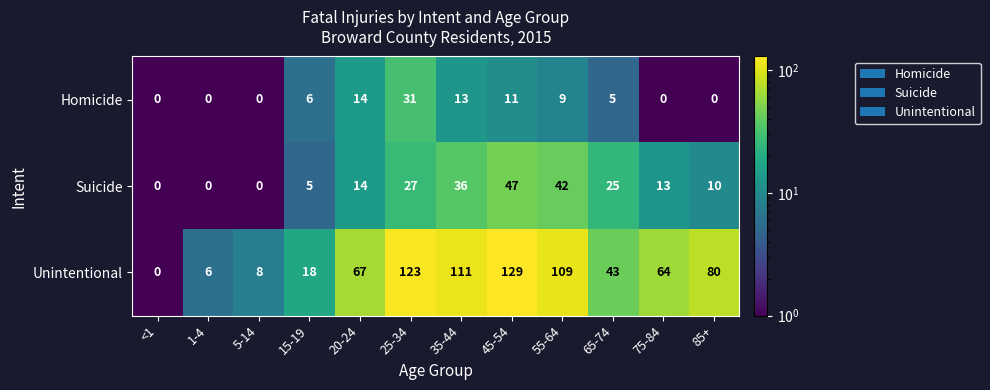

Which category has the highest value in the Homicide series?

25-34